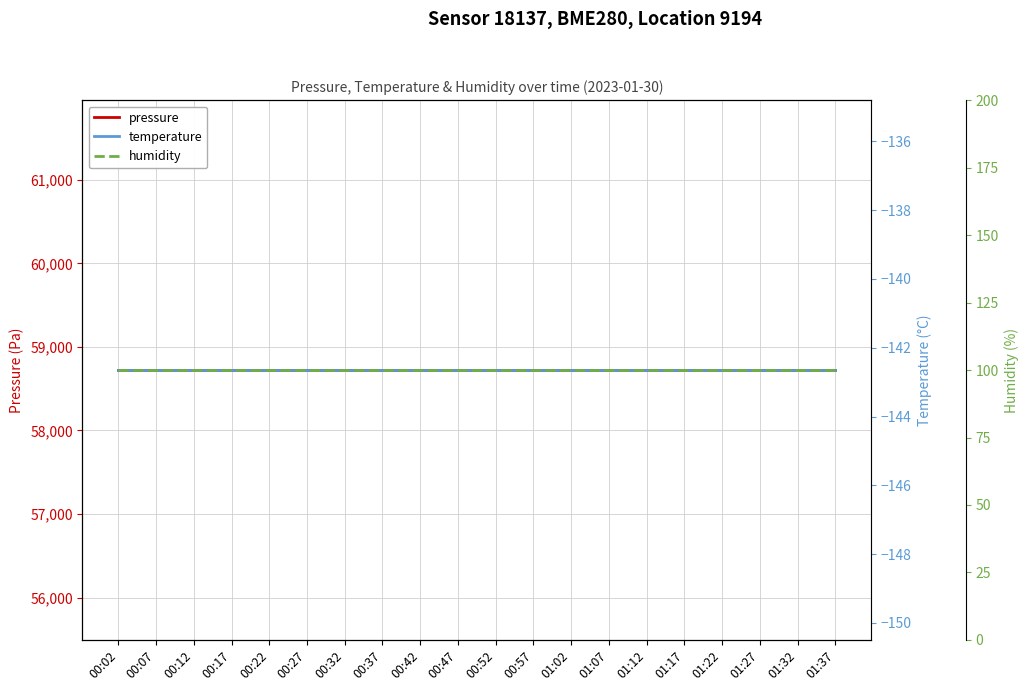

What are all the series names shown in the legend?

pressure, temperature, humidity